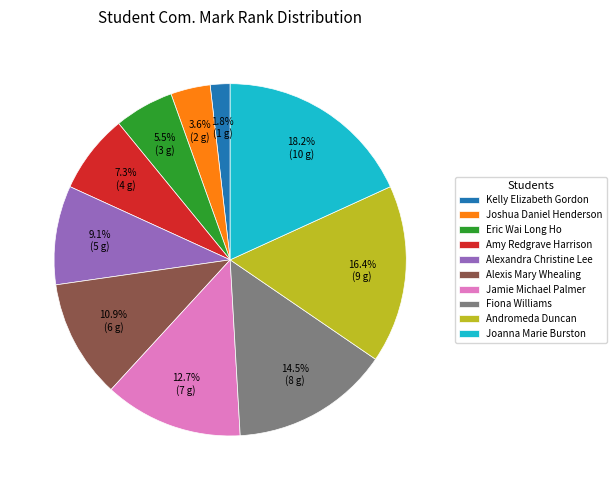

How many slices are in this pie chart?

10